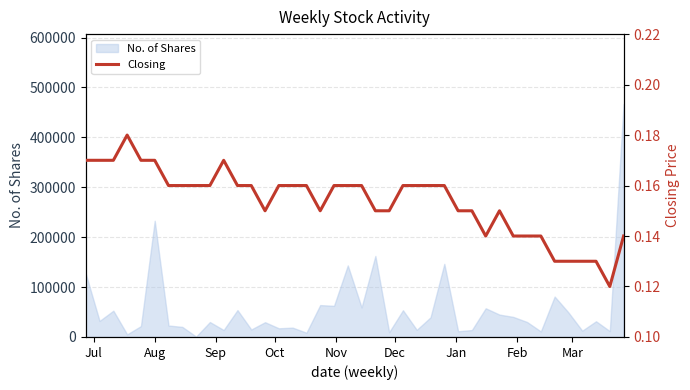

What is the highest value of the No. of Shares series?

466792